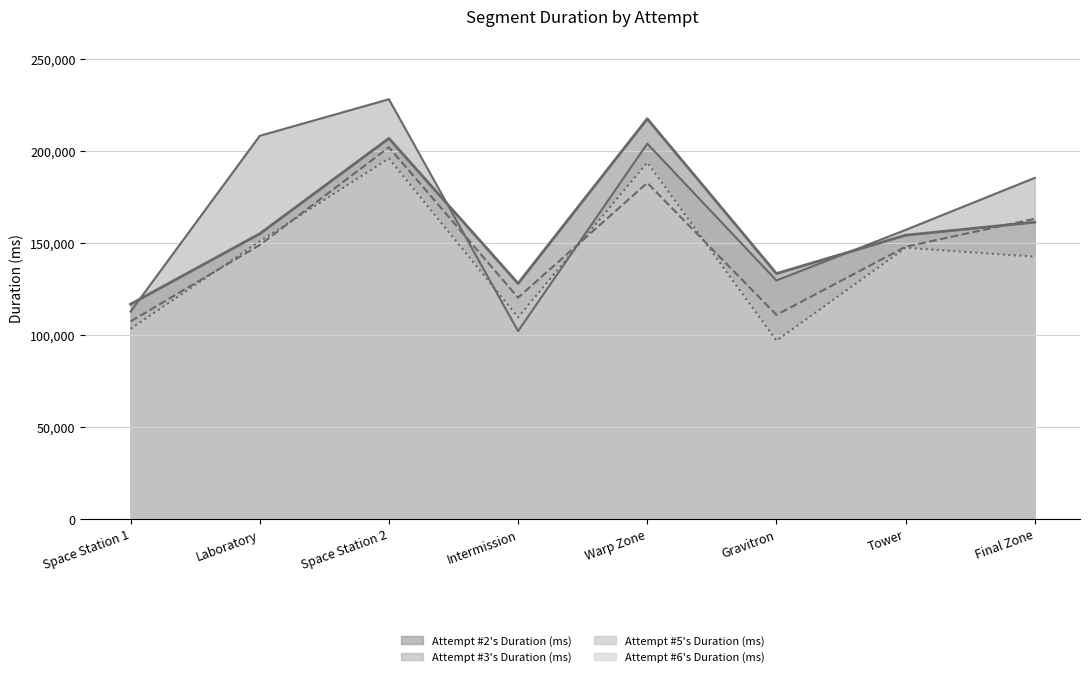

What is the label of the 7th point from the left?

Tower